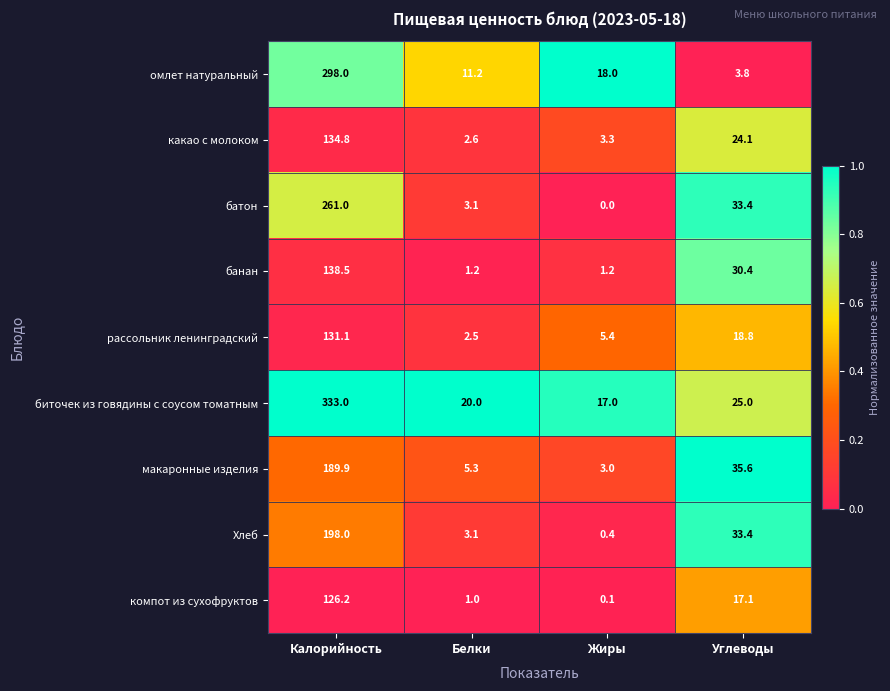

What is the total value across all series at Углеводы?

221.6